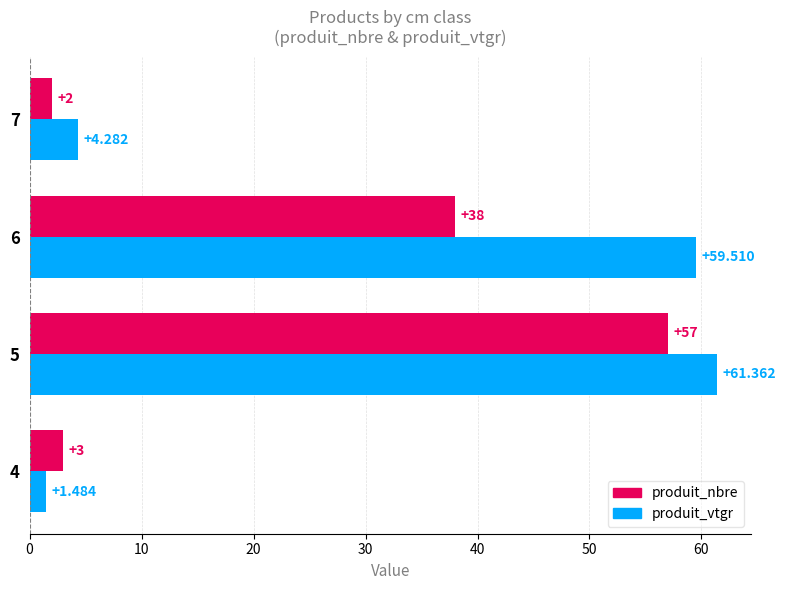

What are all the series names shown in the legend?

produit_nbre, produit_vtgr